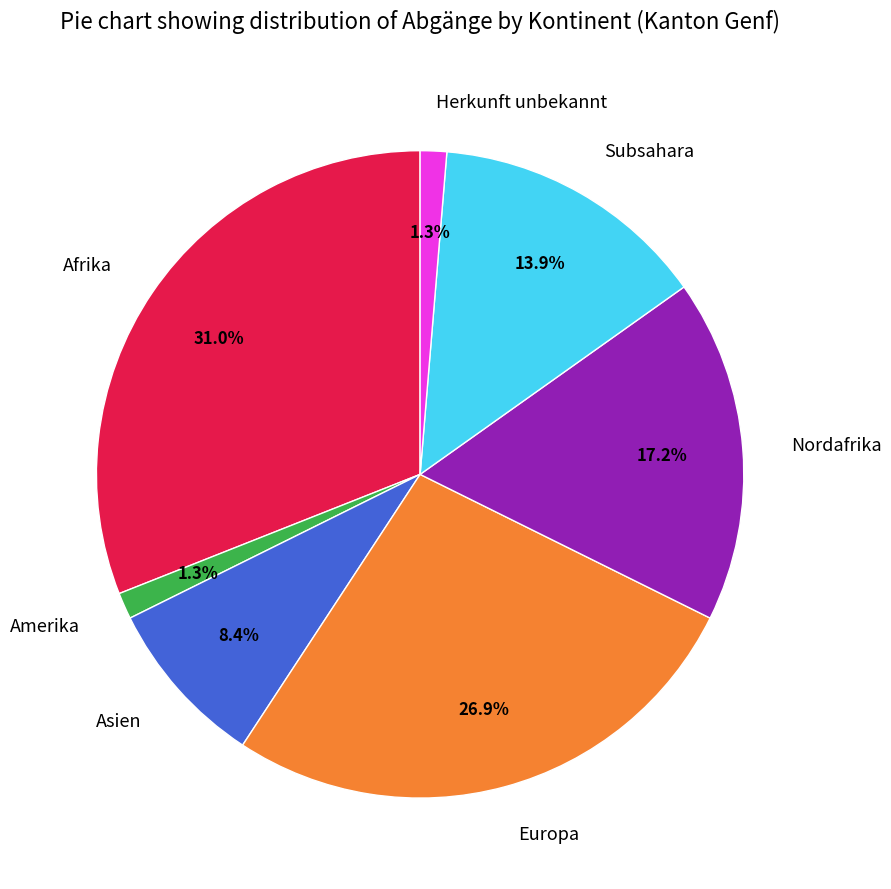

Between Afrika and Herkunft unbekannt, which is larger?

Afrika